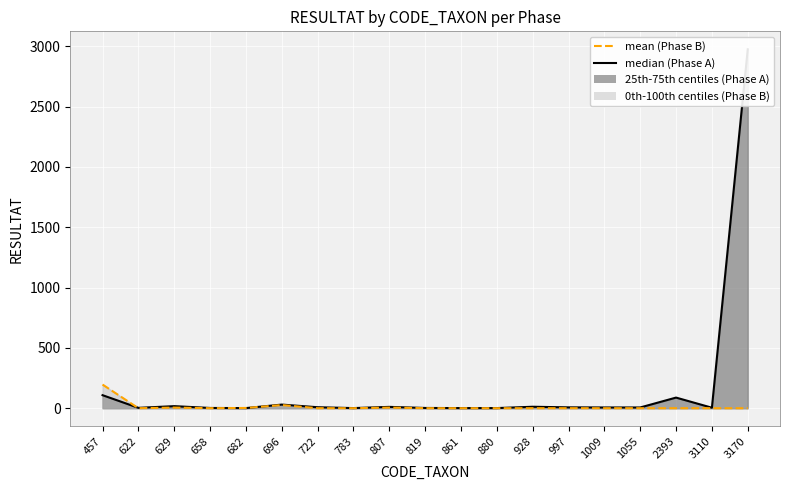

How many lines are shown in the chart?

2